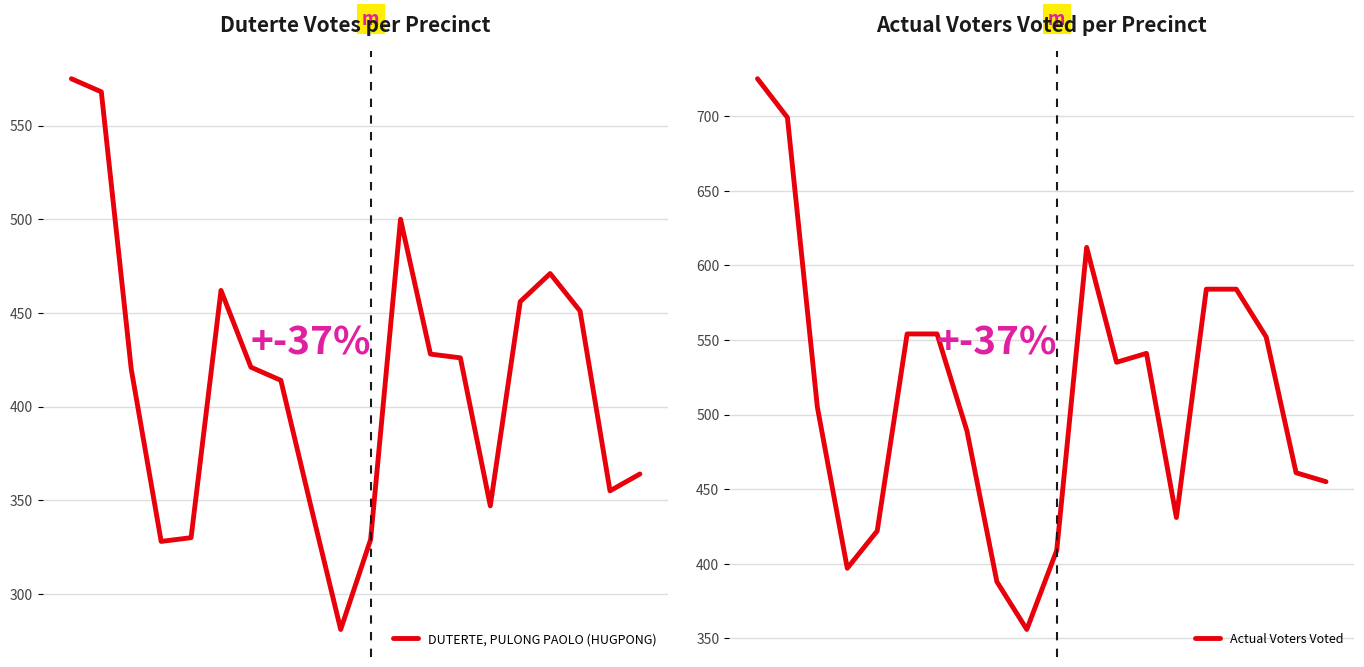

Which series changed the most between 2 and 13?

Actual Voters Voted